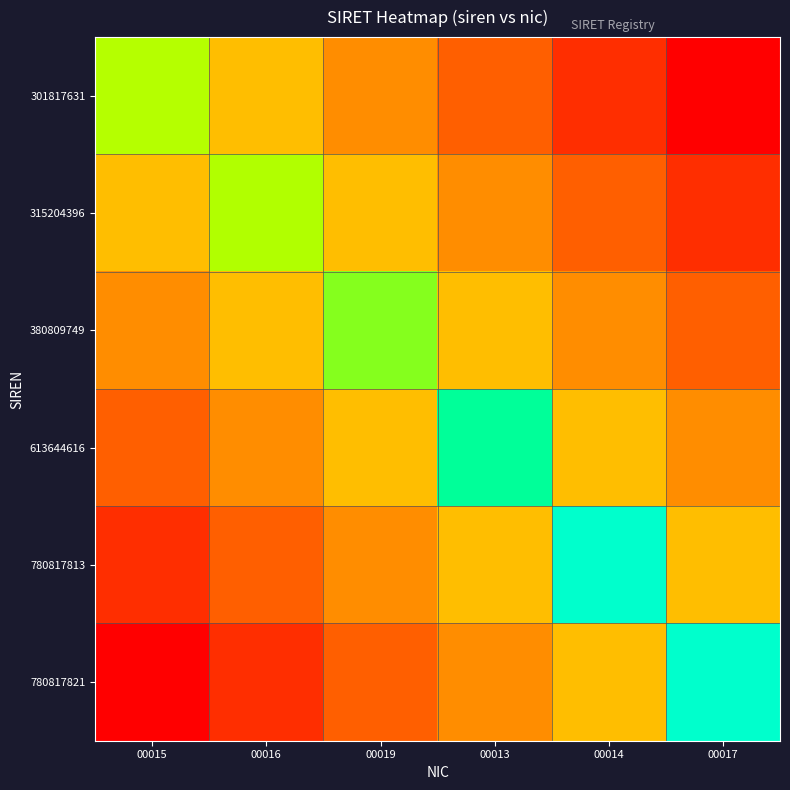

What is the total value across all series at 00019?

2.3